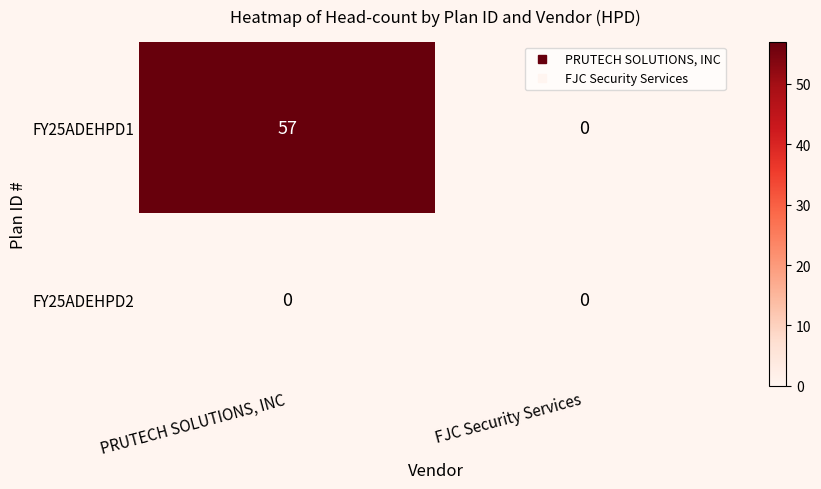

Rank the series by their maximum value, from highest to lowest.

FY25ADEHPD1, FY25ADEHPD2